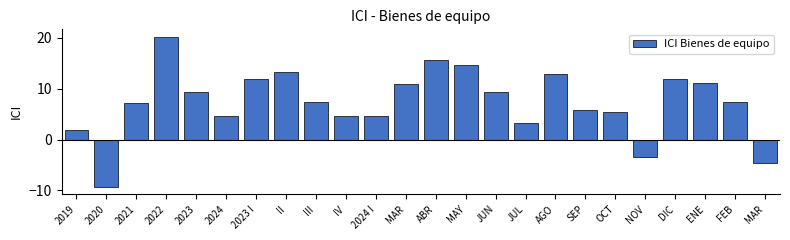

How many categories are shown in the chart?

24